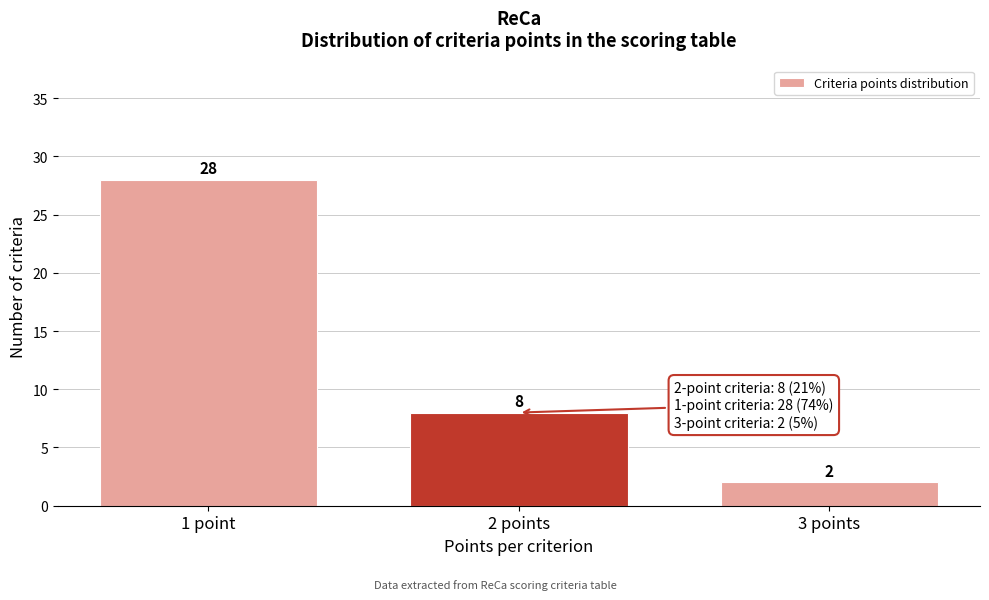

Reading right to left, what are all the values shown in this chart?

3 points=2	2 points=8	1 point=28